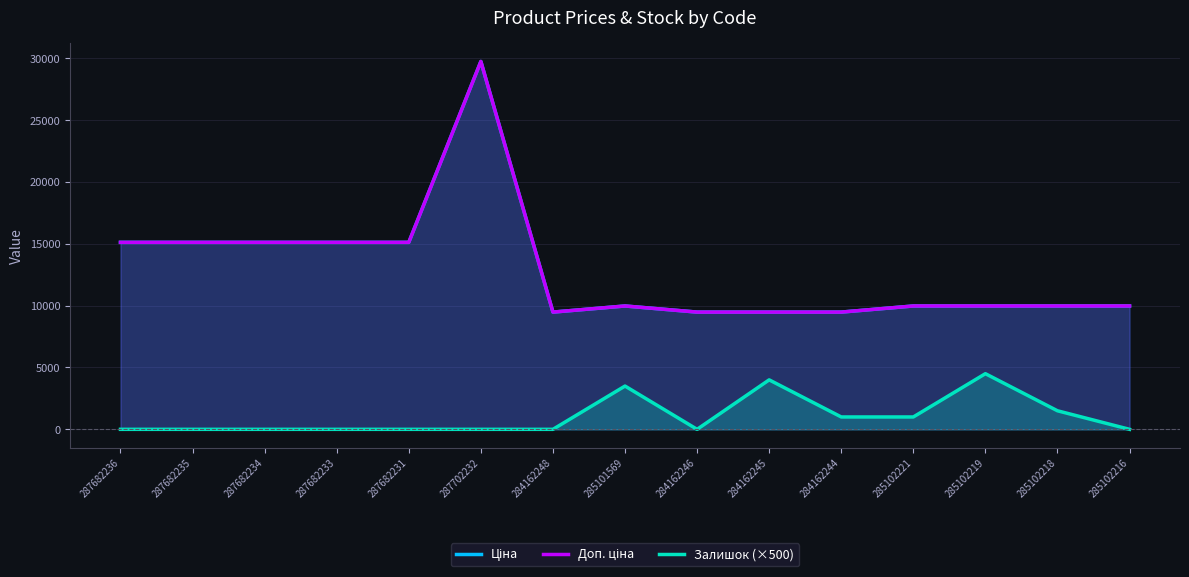

The Ціна series shows 9480.1 at 284162245. True or false?

True